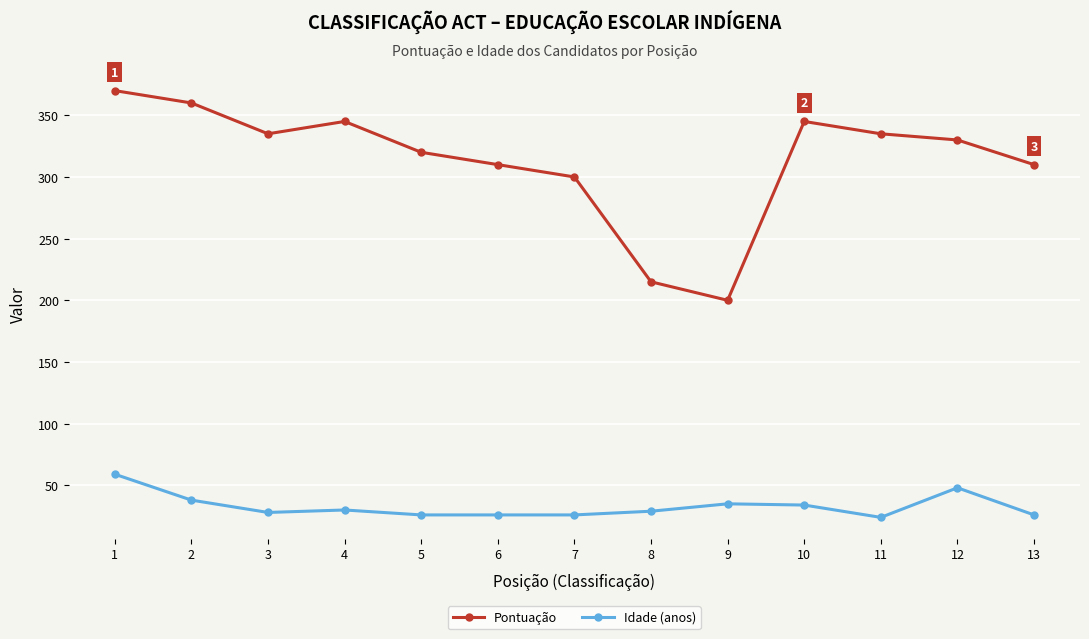

Where is Idade (anos) nearest to the value 41?

2